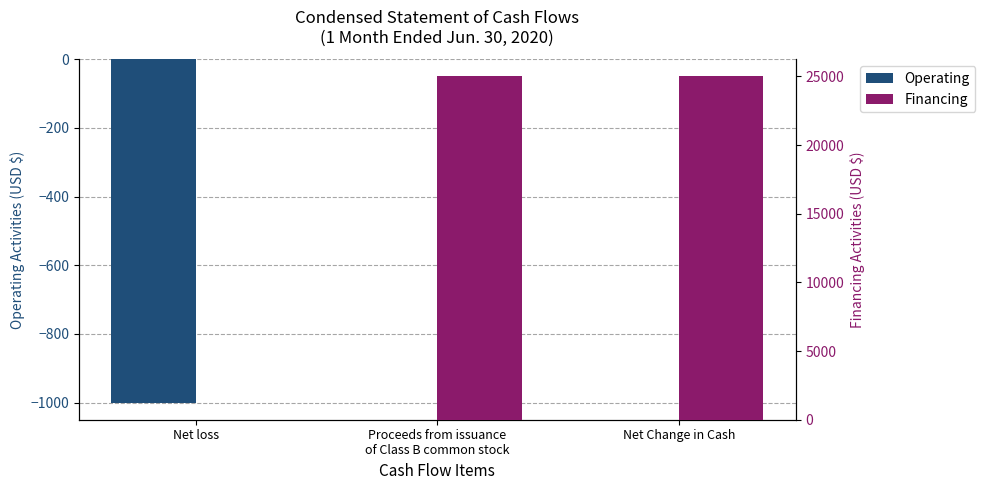

Reading right to left, what are all the values shown in this chart?

Operating: Net Change in Cash=0	Proceeds from issuance
of Class B common stock=0	Net loss=-1000
Financing: Net Change in Cash=25000	Proceeds from issuance
of Class B common stock=25000	Net loss=0